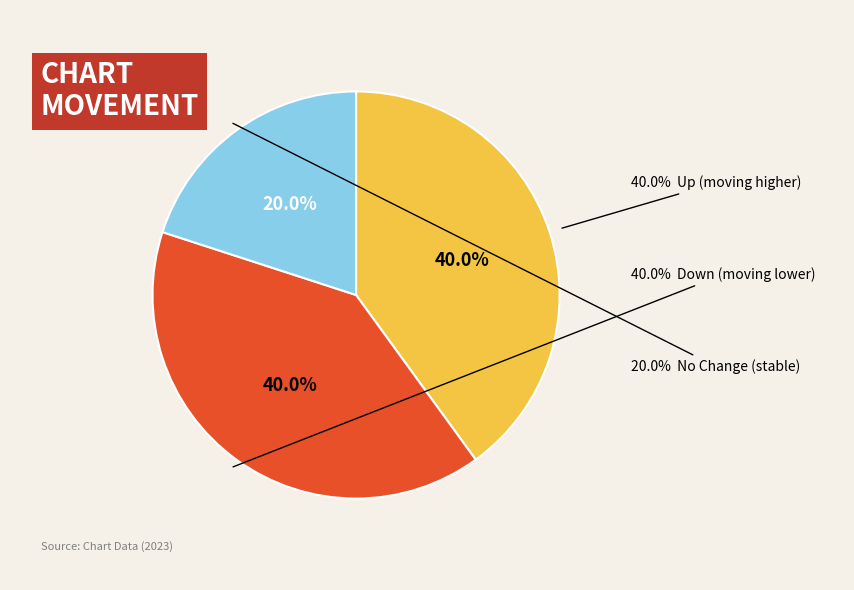

Which category has the biggest portion of the pie?

up